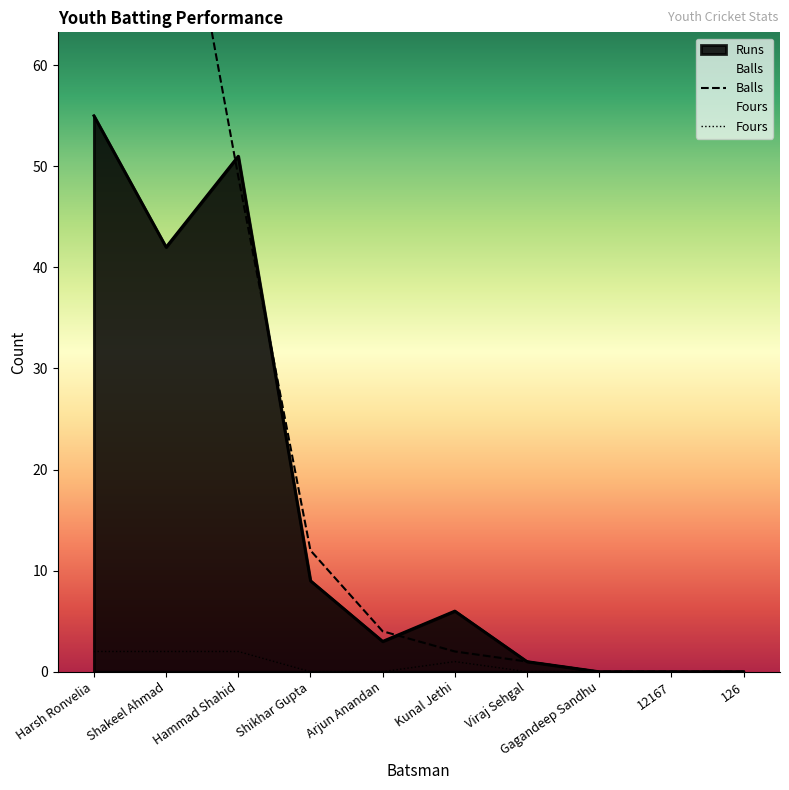

The Fours series shows 2 at Shakeel Ahmad. True or false?

True